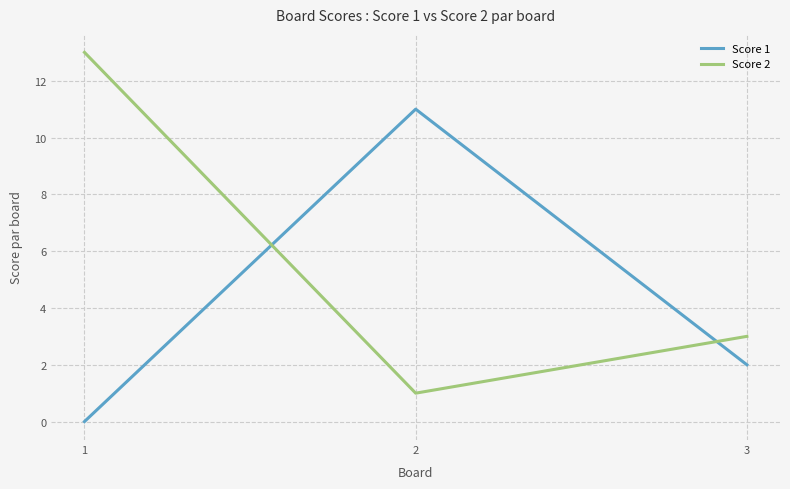

How many categories are shown in the chart?

3